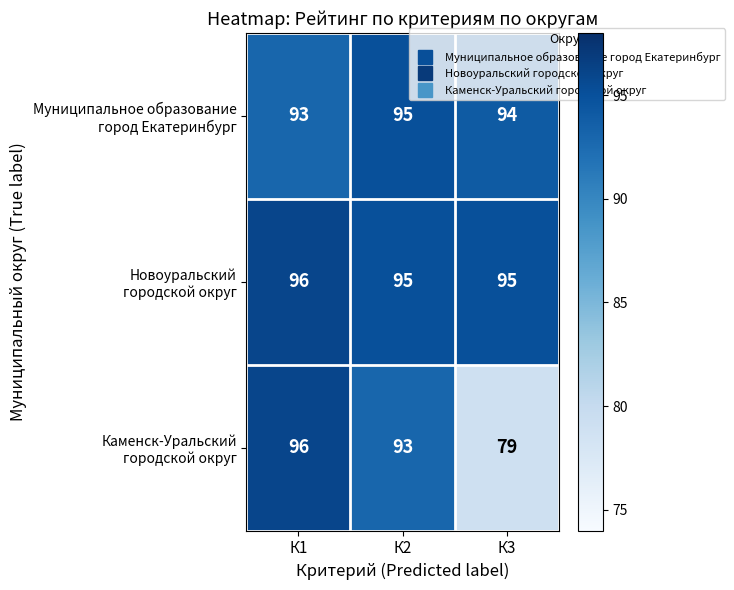

Which label corresponds to the largest value in the chart?

К1